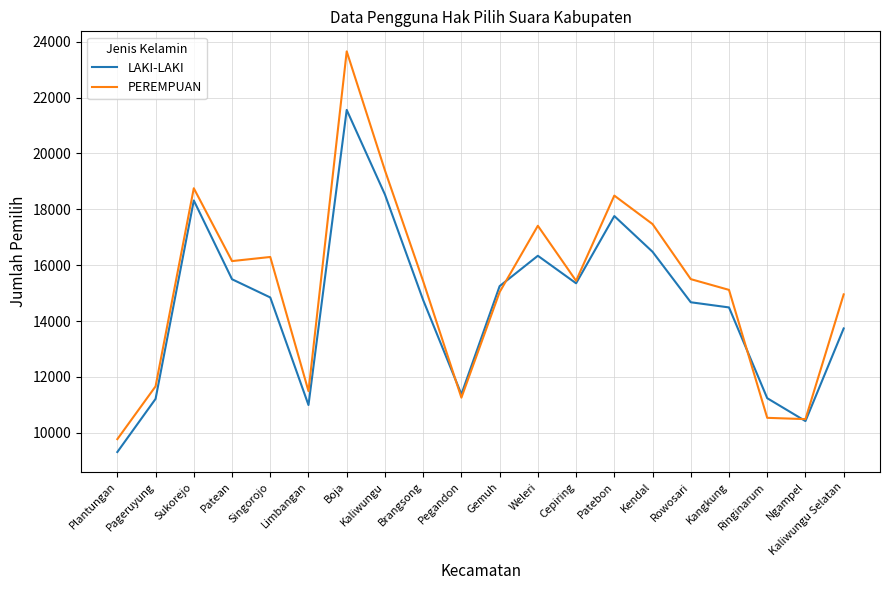

The PEREMPUAN series shows 16147 at Patean. True or false?

True